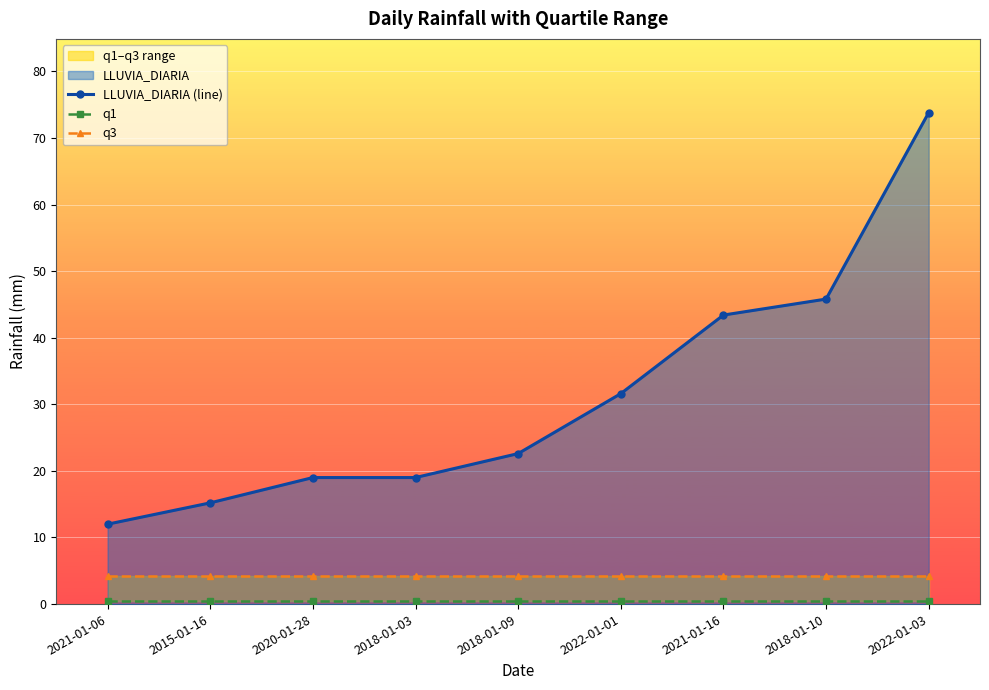

What is the maximum value for LLUVIA_DIARIA (line)?

73.8